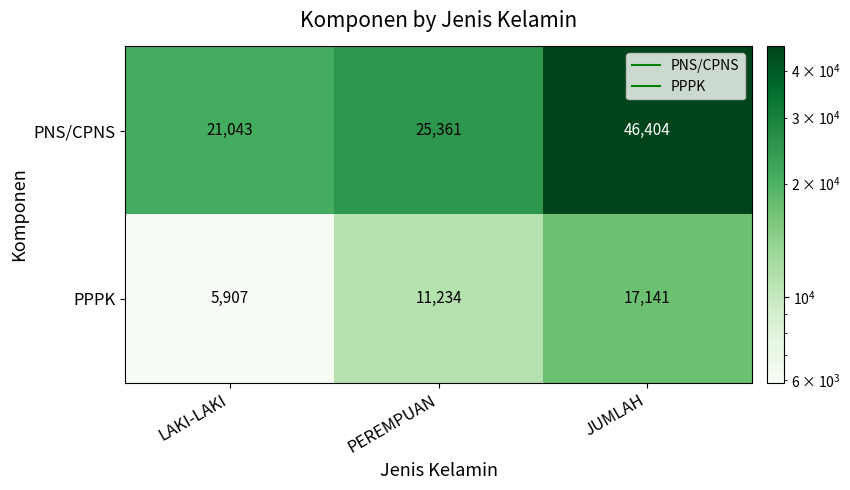

How many categories are shown in the chart?

3